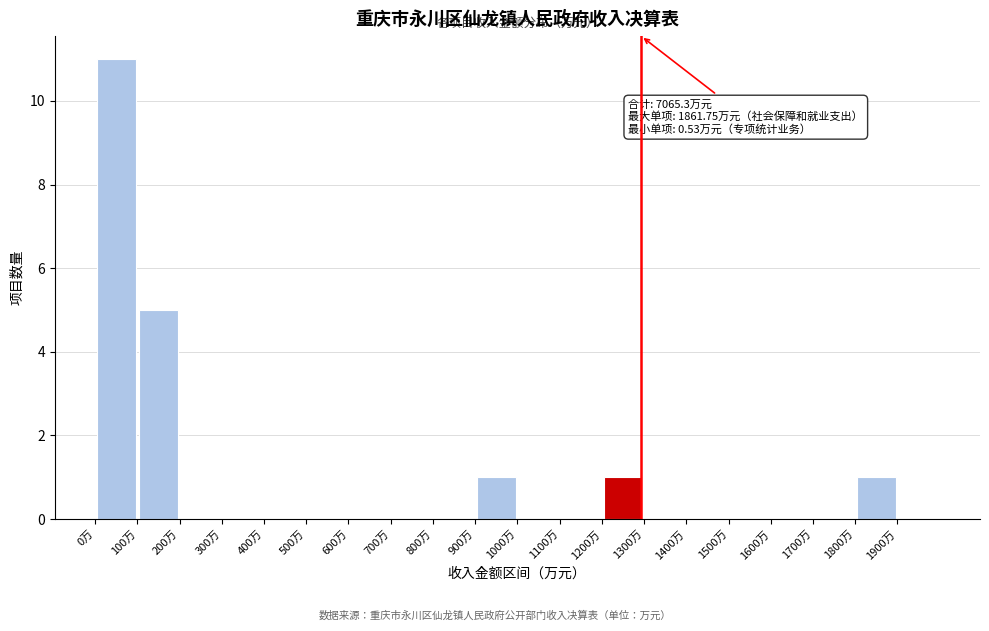

Over which range of the x-axis is the bar tallest?

0 to 100